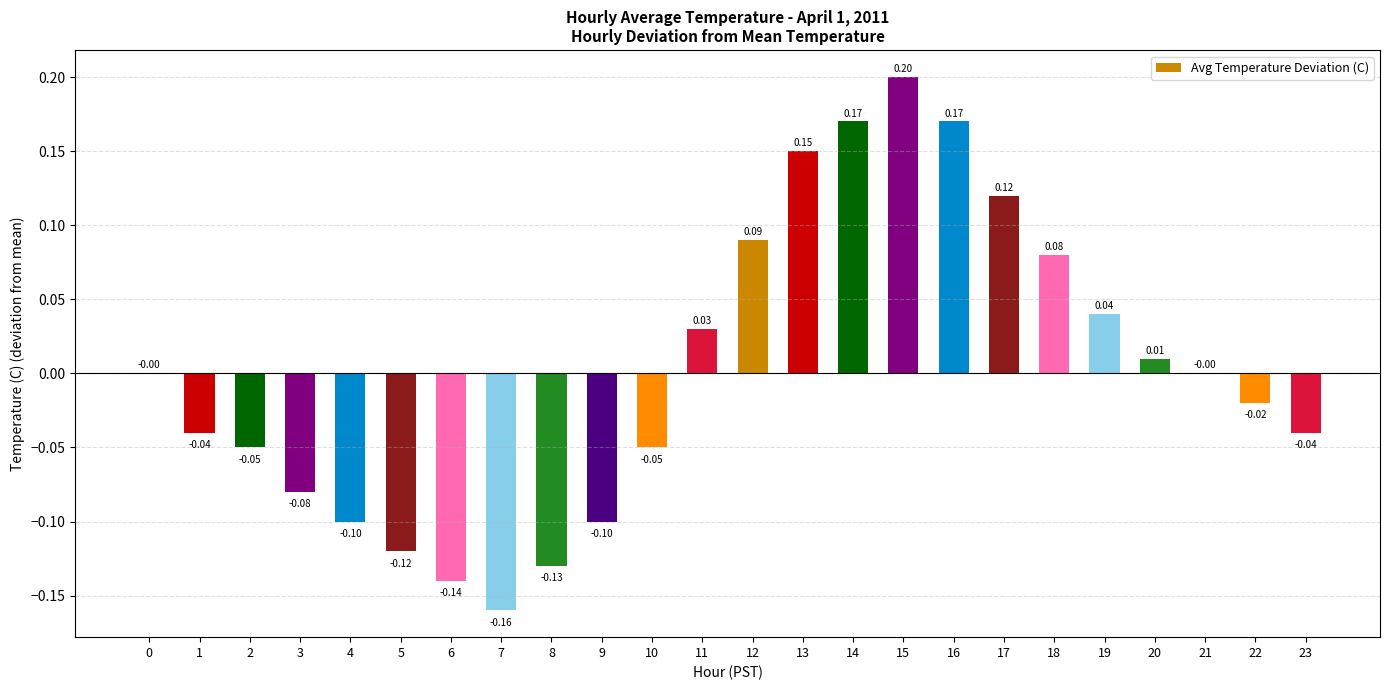

Between 0 and 14, which is larger?

14